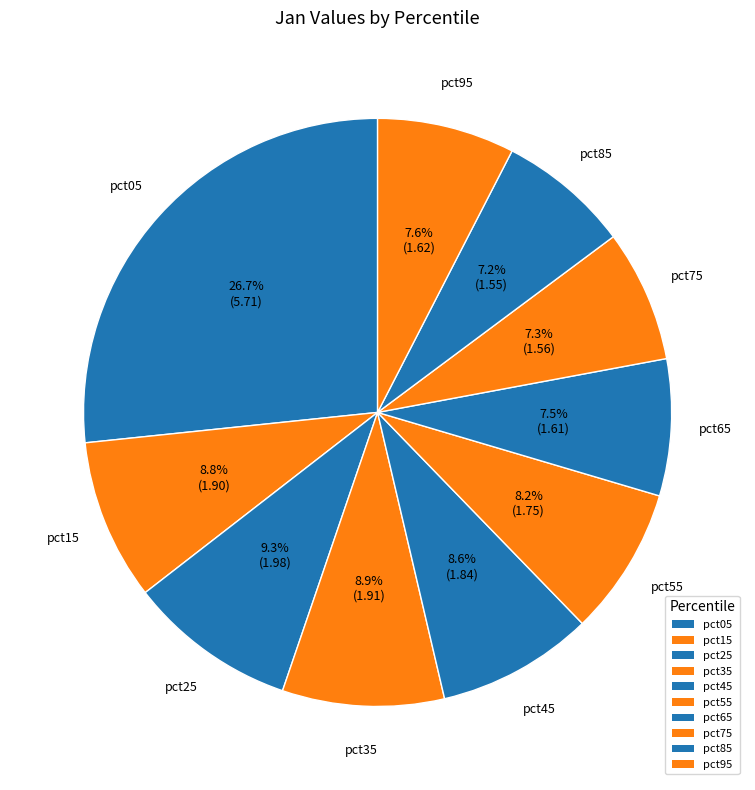

Is pct35 the majority of the pie?

No